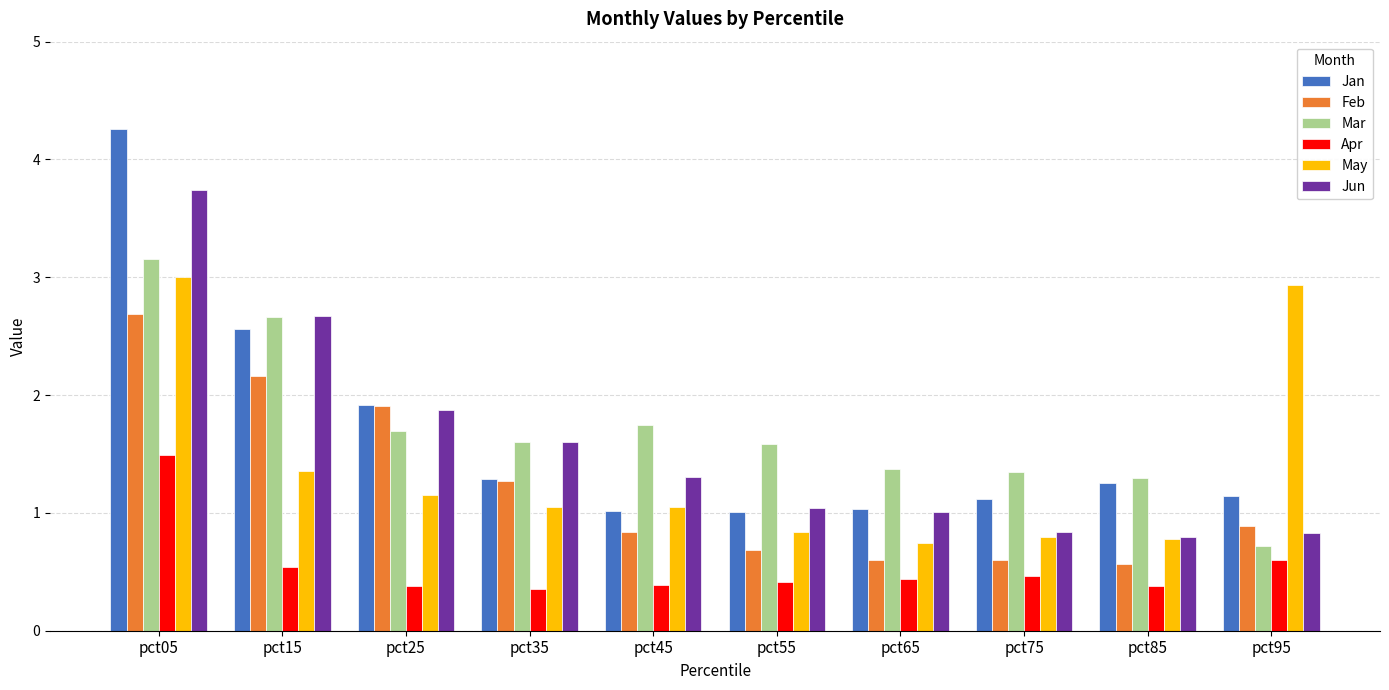

Is the value of Mar at pct05 greater than the value of Feb at pct55?

Yes